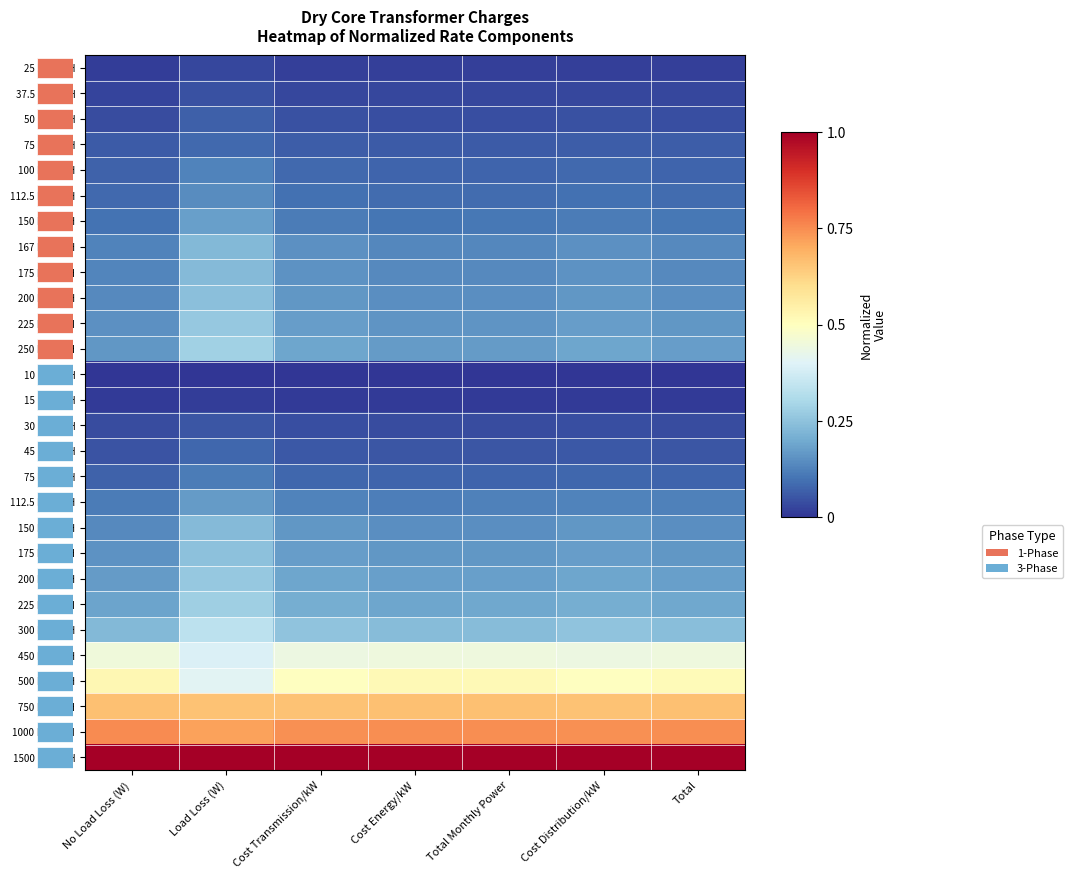

Rank the series by their maximum value, from lowest to highest.

10 KVA 3PH, 15 KVA 3PH, 25 KVA 1PH, 37.5 KVA 1PH, 30 KVA 3PH, 50 KVA 1PH, 45 KVA 3PH, 75 KVA 1PH, 75 KVA 3PH, 100 KVA 1PH, 112.5 KVA 1PH, 112.5 KVA 3PH, 150 KVA 1PH, 167 KVA 1PH, 175 KVA 1PH, 150 KVA 3PH, 200 KVA 1PH, 175 KVA 3PH, 200 KVA 3PH, 225 KVA 1PH, 225 KVA 3PH, 250 KVA 1PH, 300 KVA 3PH, 450 KVA 3PH, 500 KVA 3PH, 750 KVA 3PH, 1000 KVA 3PH, 1500 KVA 3PH